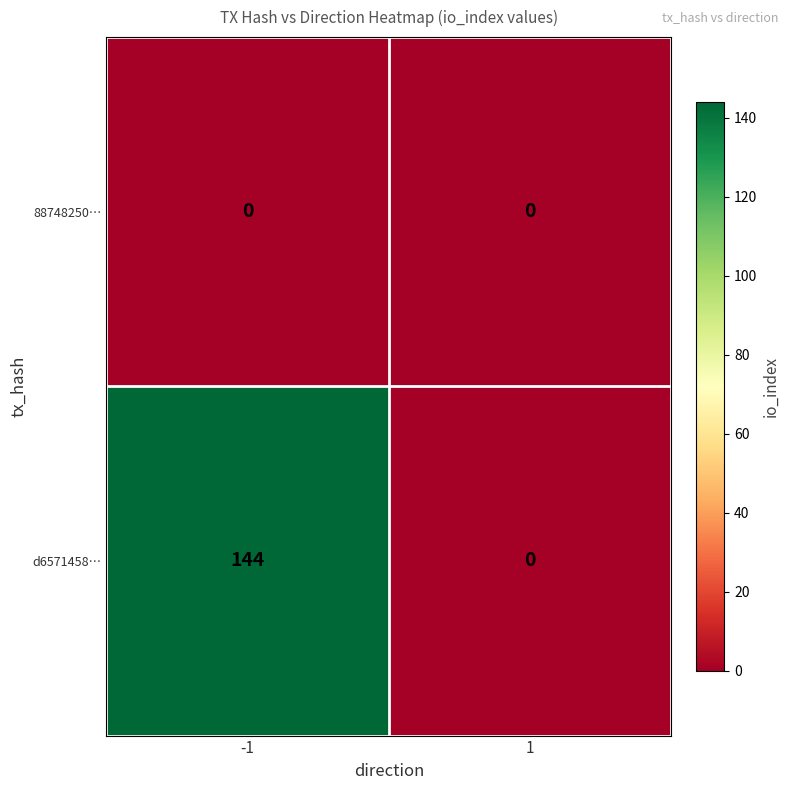

At how many categories does at least one series exceed 51?

1